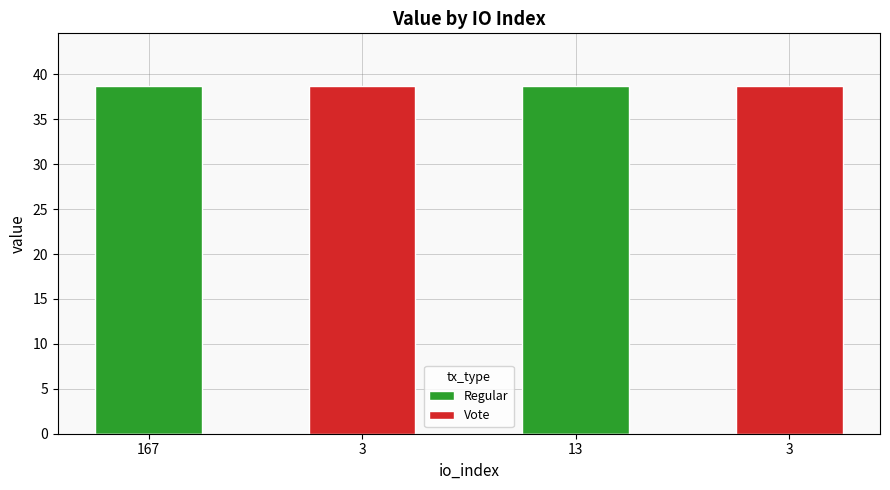

What is the difference between the second highest and second lowest values in the Regular series?

38.7